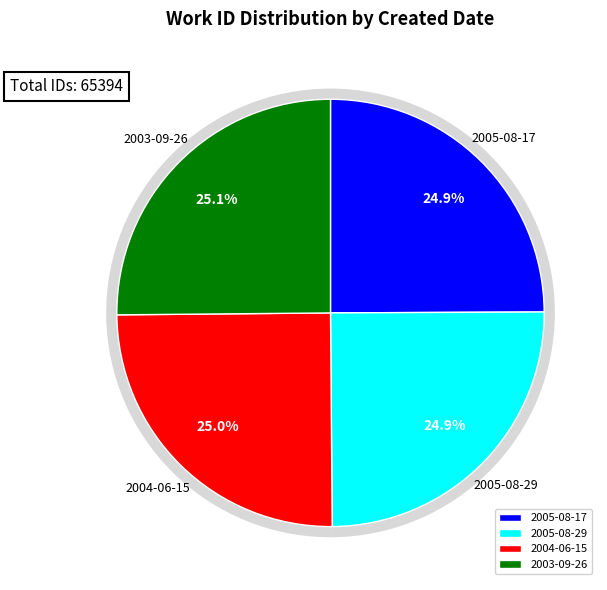

Which slice is the largest?

2003-09-26